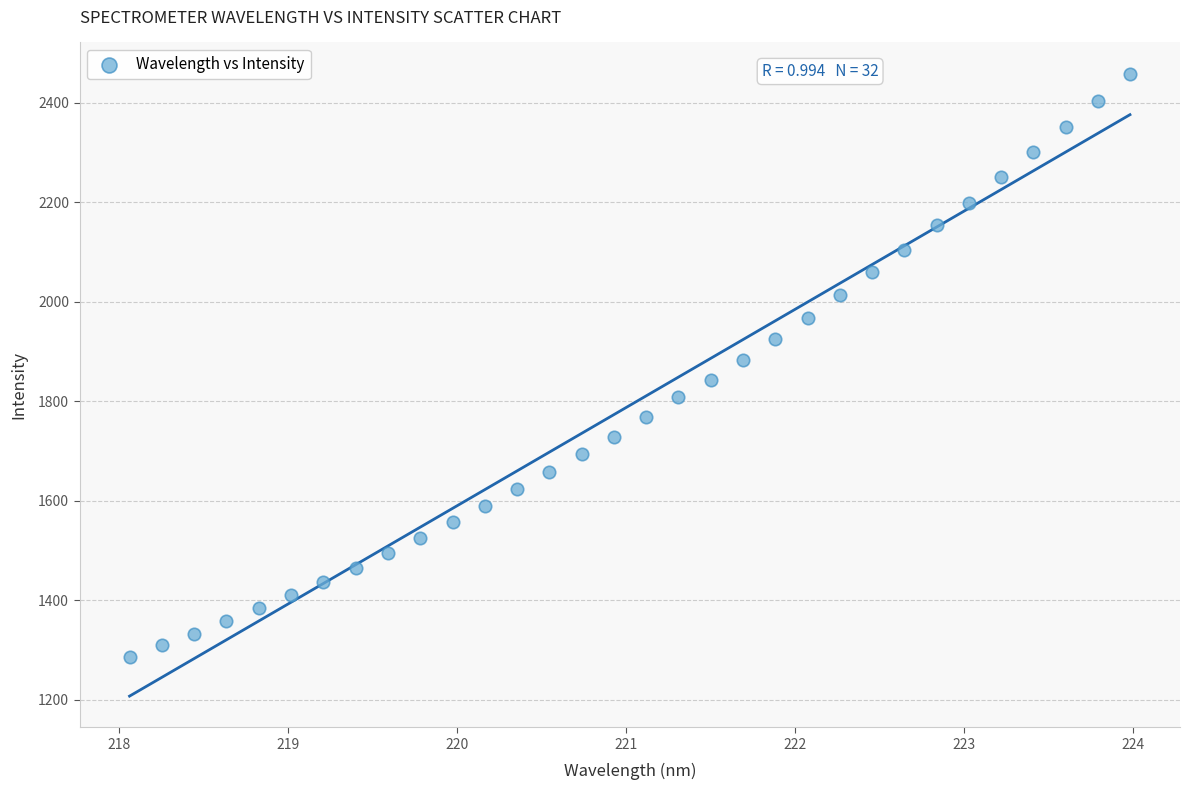

What is the range of Y values (max minus min)?

1172.9